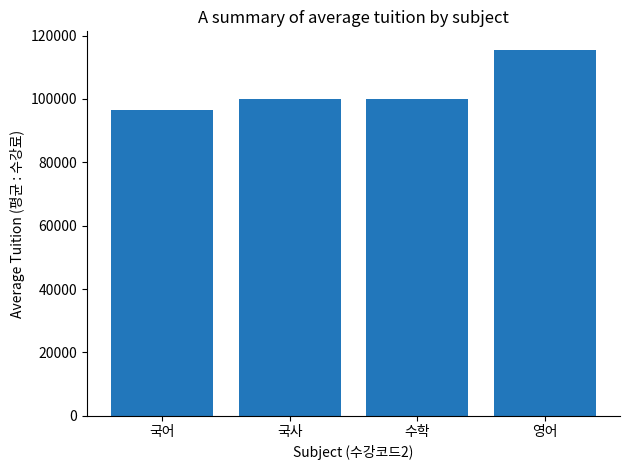

What is the average value?

102996.0